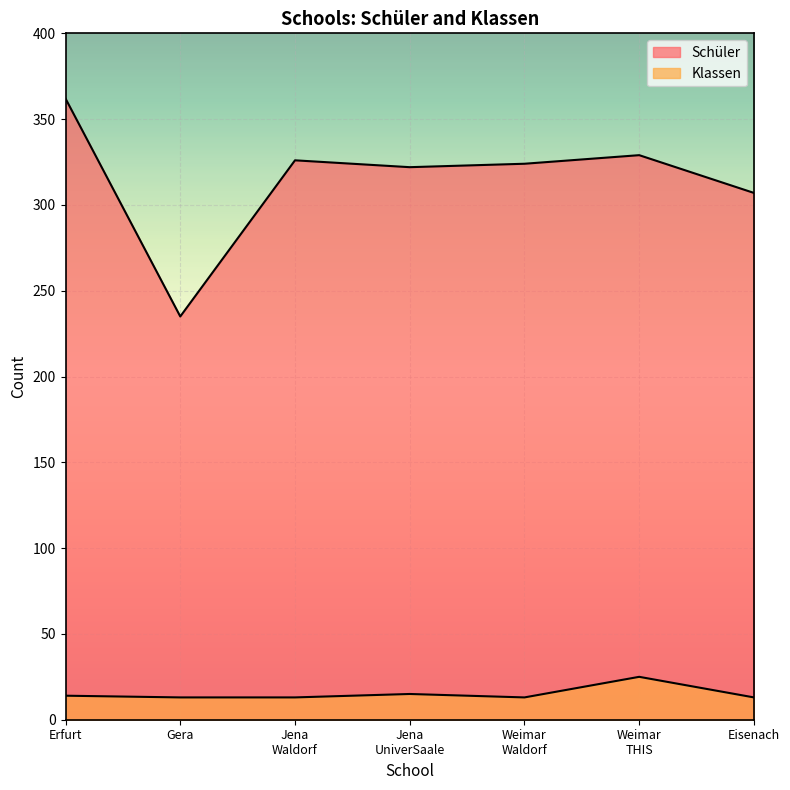

Where is Klassen nearest to the value 19?

Jena
UniverSaale